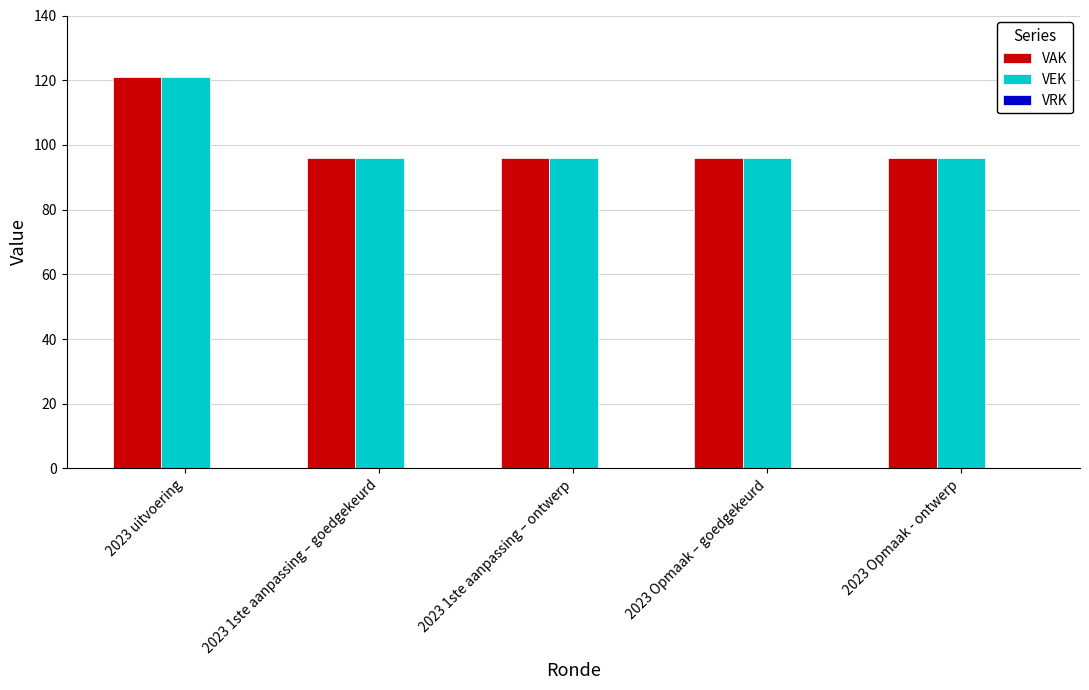

What is the highest value of the VEK series?

121